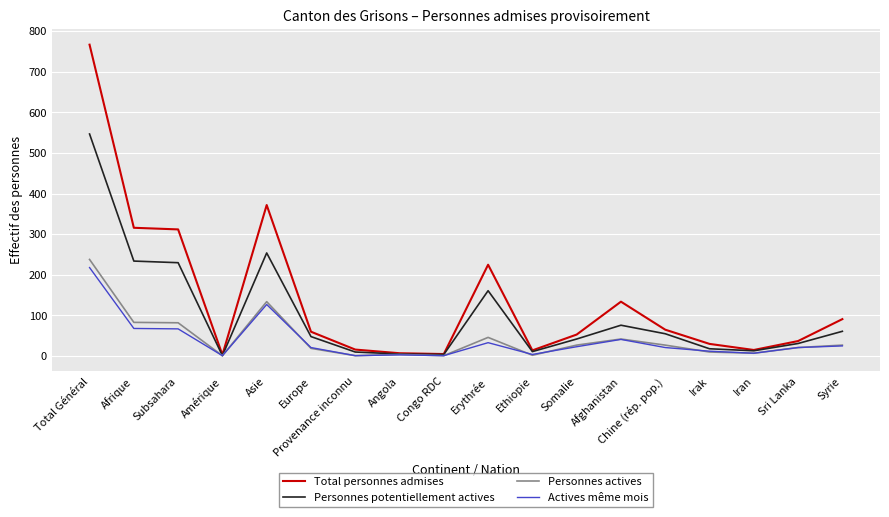

Where is Total personnes admises nearest to the value 385?

Asie